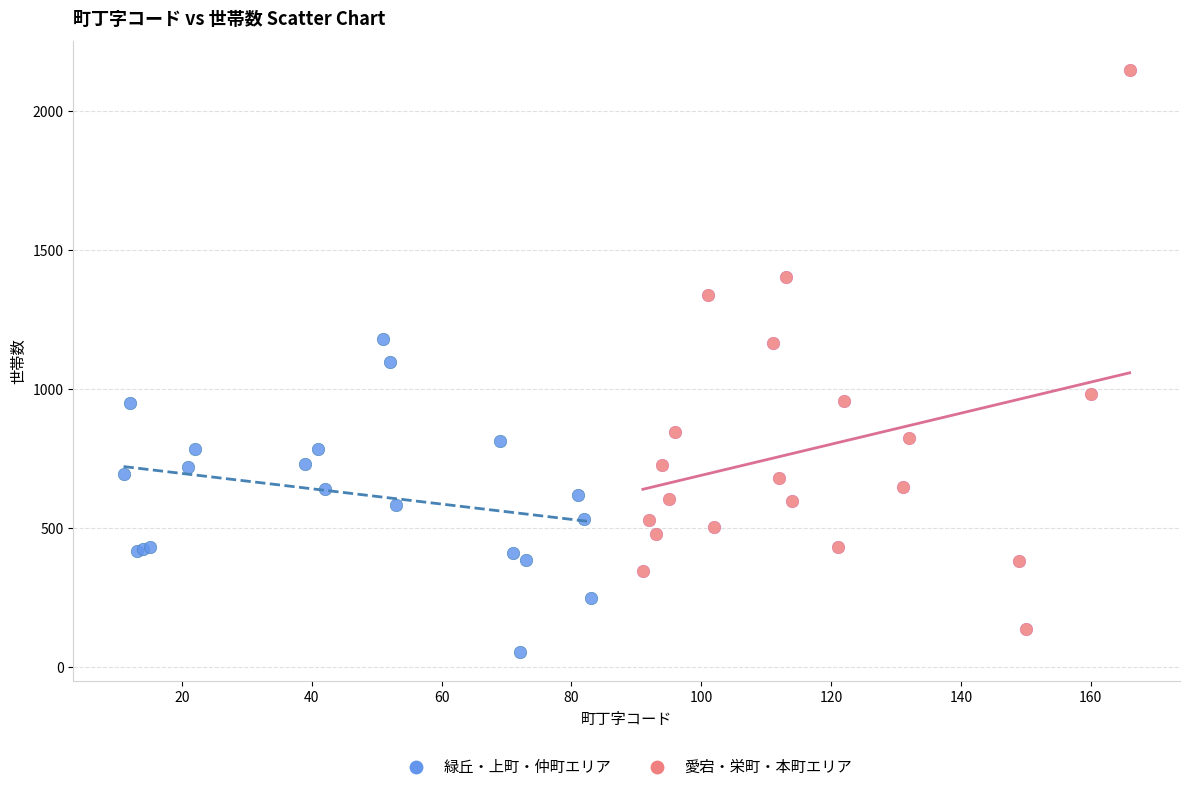

Which series reaches the maximum Y coordinate?

愛宕・栄町・本町エリア